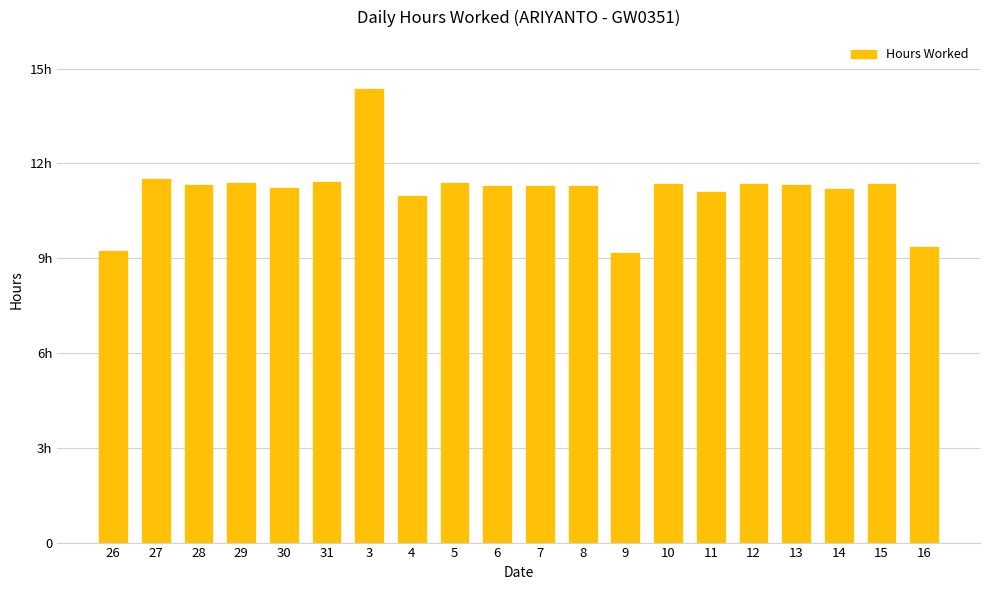

Reading left to right, transcribe all the data shown in this chart.

9.2	11.5	11.3	11.4	11.2	11.4	14.4	11.0	11.4	11.3	11.3	11.3	9.2	11.3	11.1	11.3	11.3	11.2	11.3	9.4